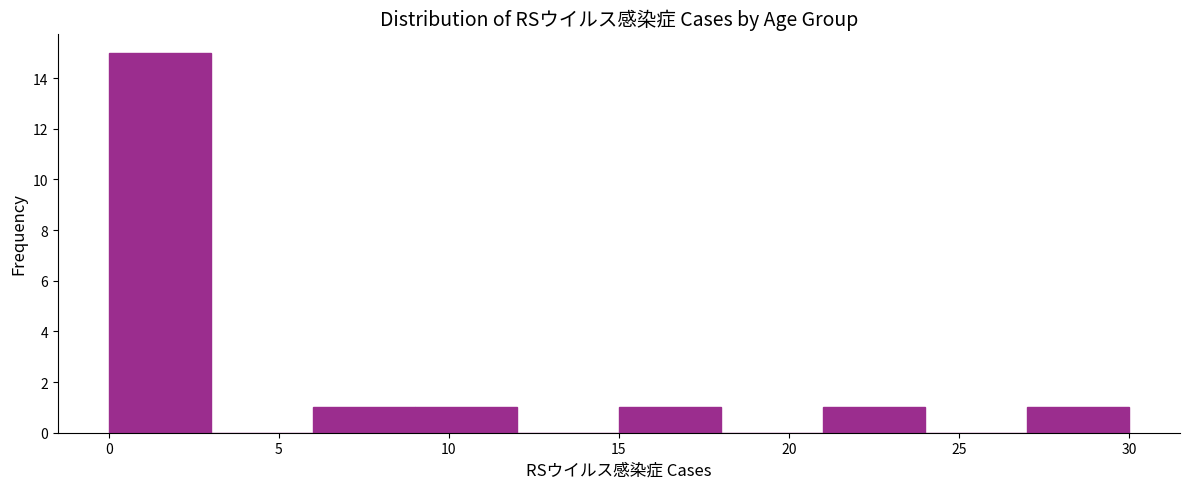

How tall is the bar that spans 9 to 12 on the x-axis? The values are not printed on the chart, so give them approximately, as read against the axis.

1